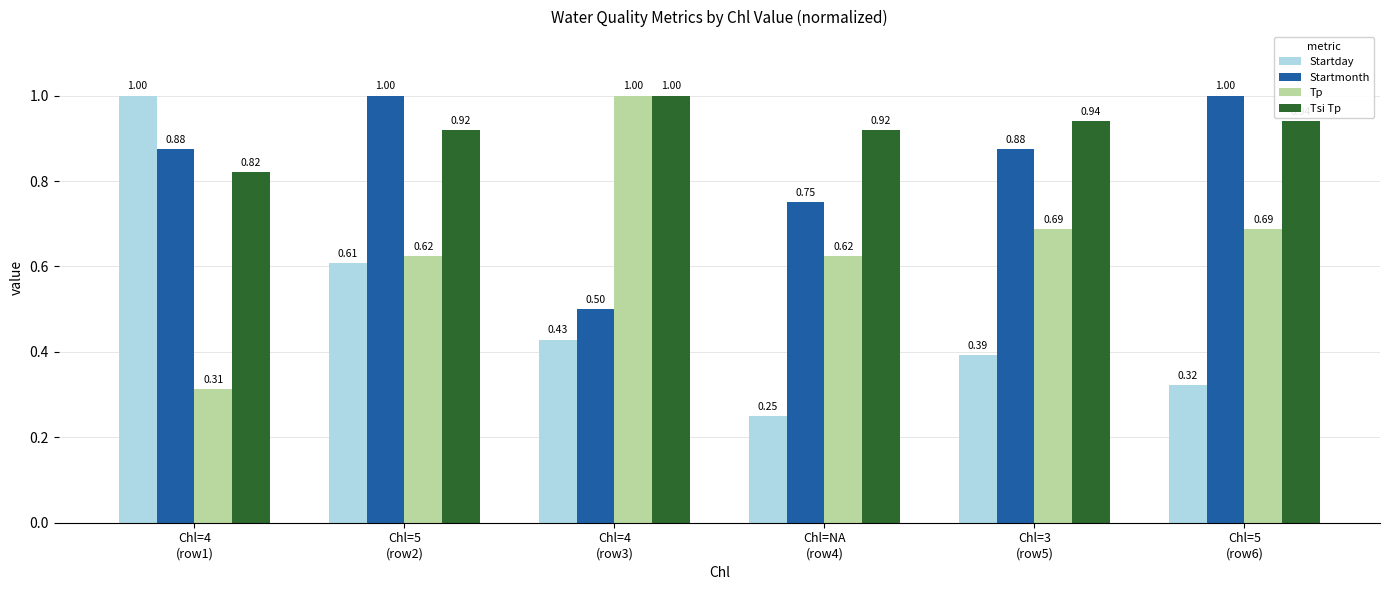

What position from the left is Chl=NA
(row4)?

4